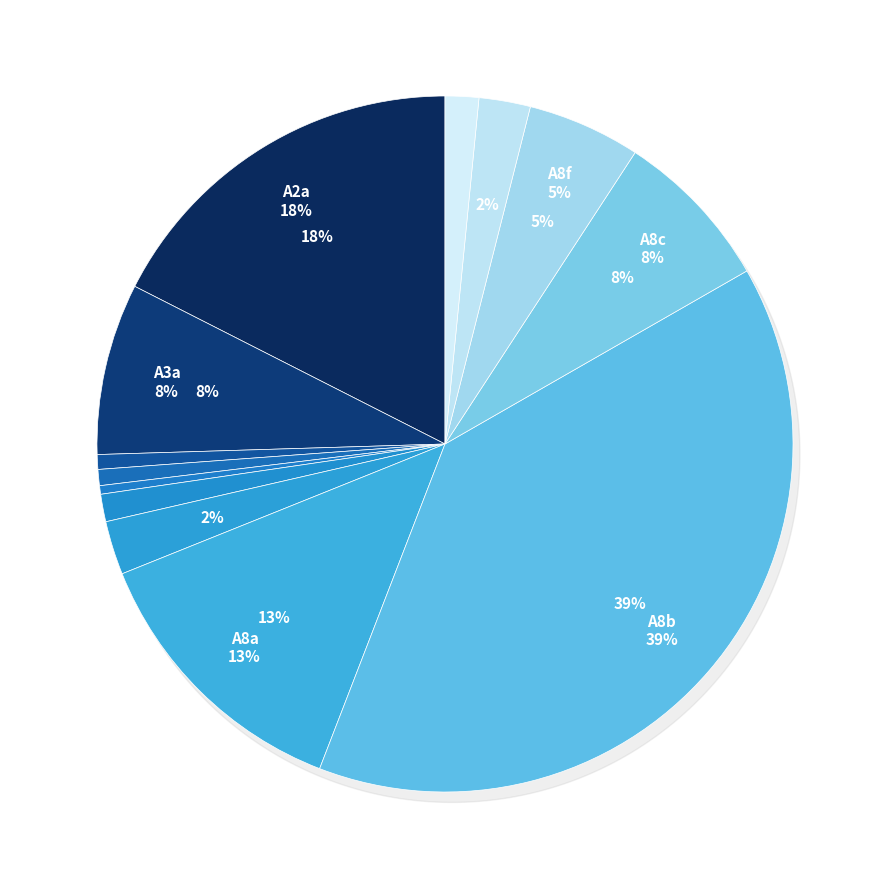

Rank the categories by value from lowest to highest.

A7c, A6a, A7a, A7d, A10, A8h, A7e, A8f, A8c, A3a, A8a, A2a, A8b